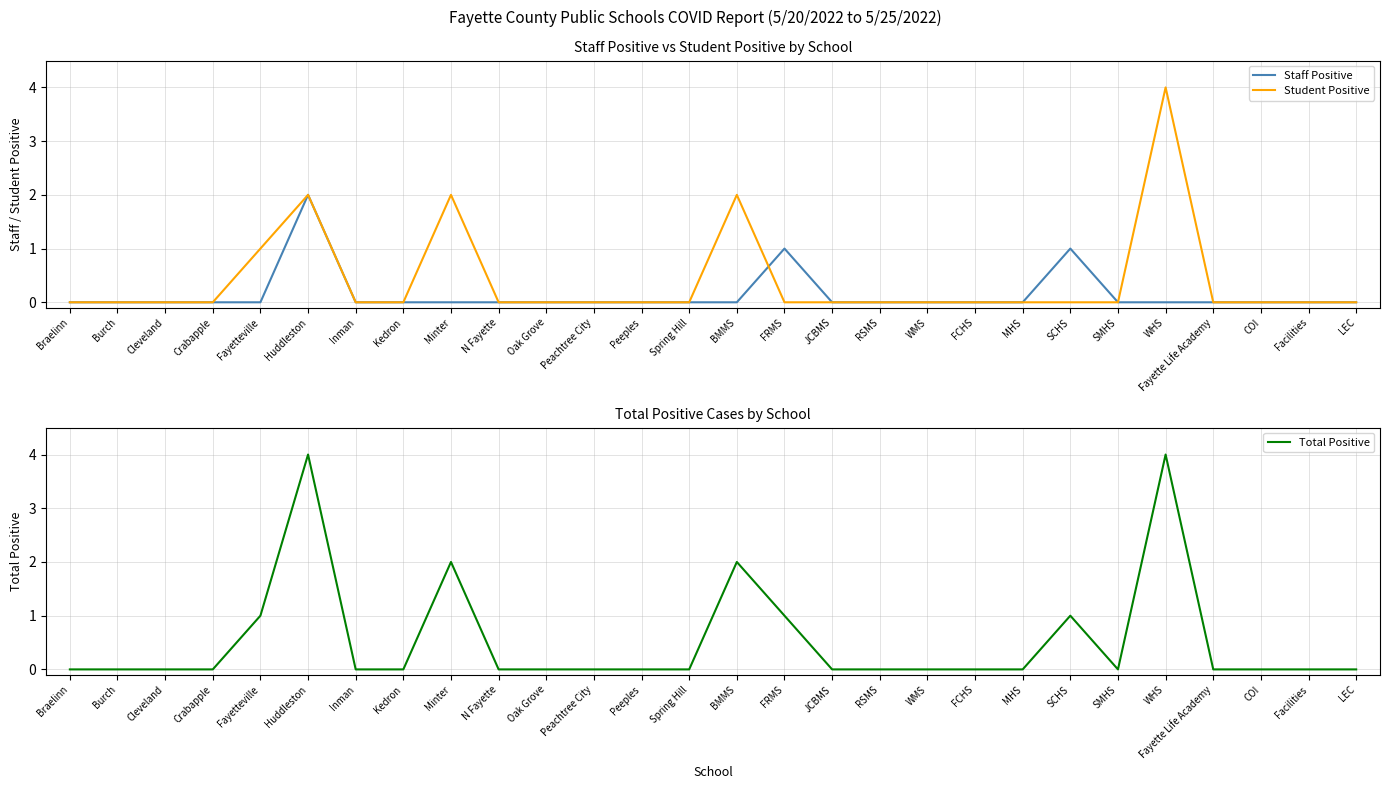

List the series in order of their peak value, lowest first.

Staff Positive, Student Positive, Total Positive